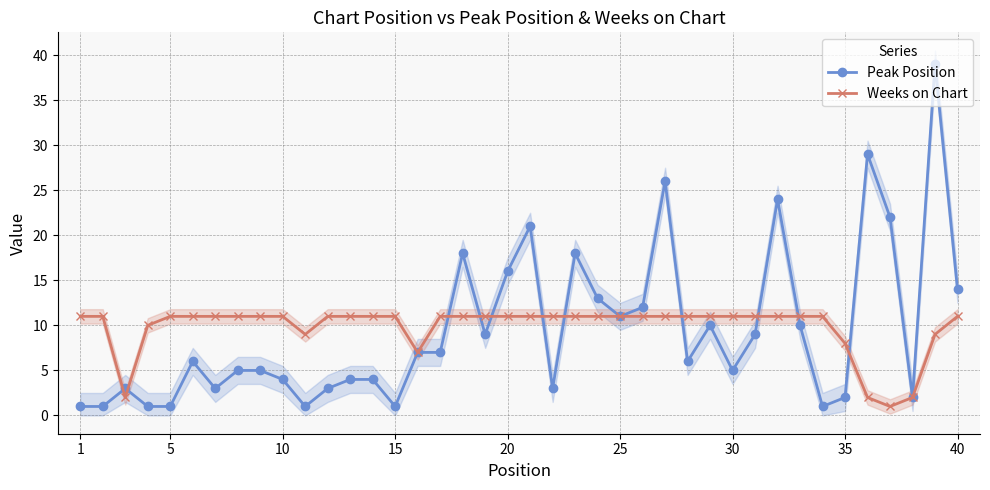

What is the difference between the maximum and minimum values in the Peak Position series?

38